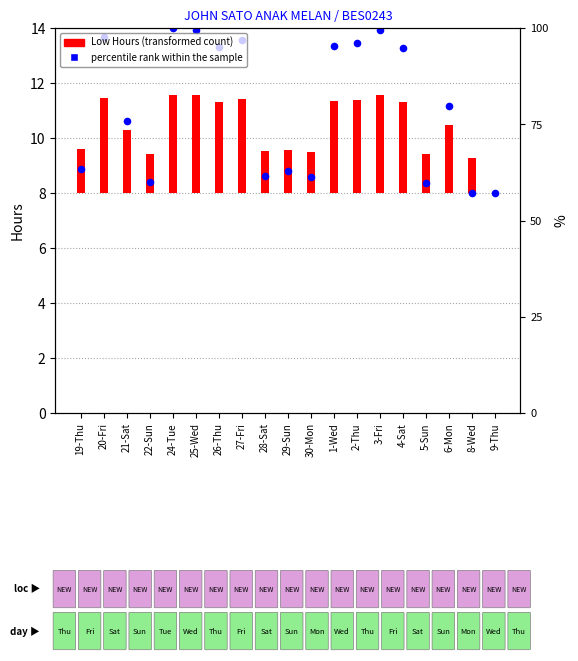

Which series contains the lowest Y value?

Low (Hours)